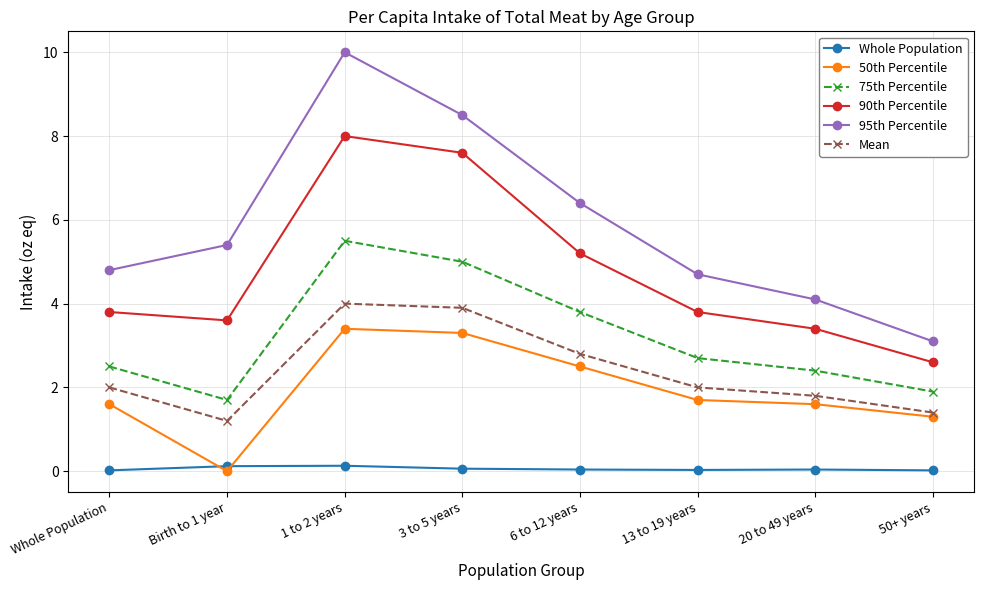

In Whole Population, how many points are higher than both neighbors (excluding endpoints)?

2